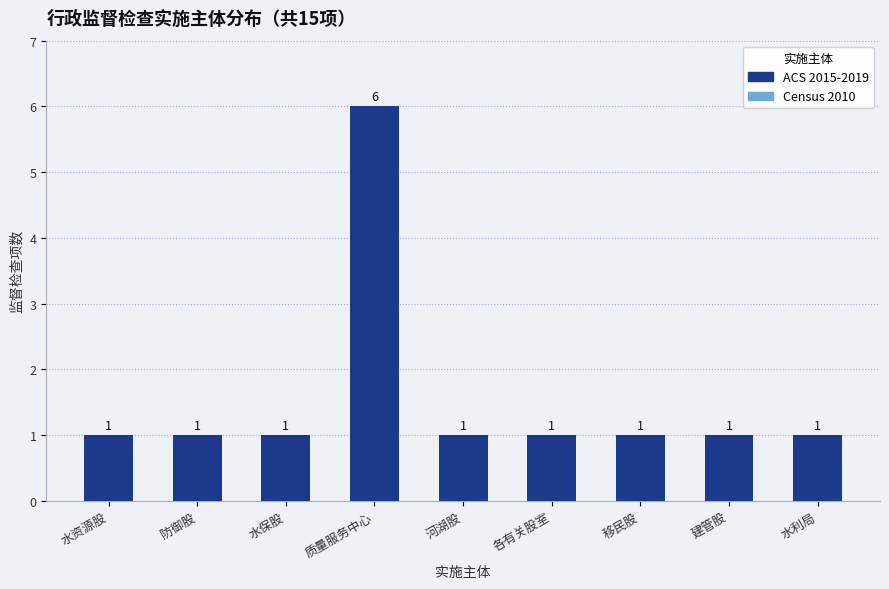

What is the label of the 6th bar from the left?

各有关股室